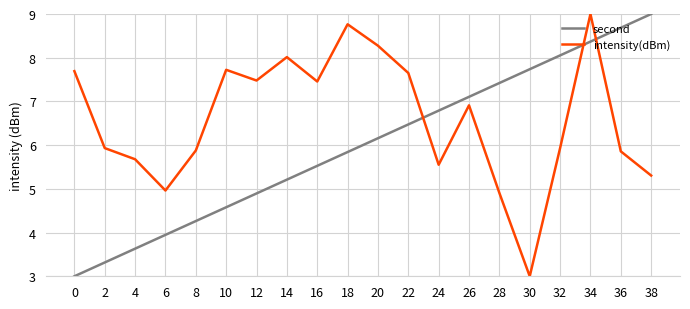

How many intersections are there between intensity(dBm) and second?

3